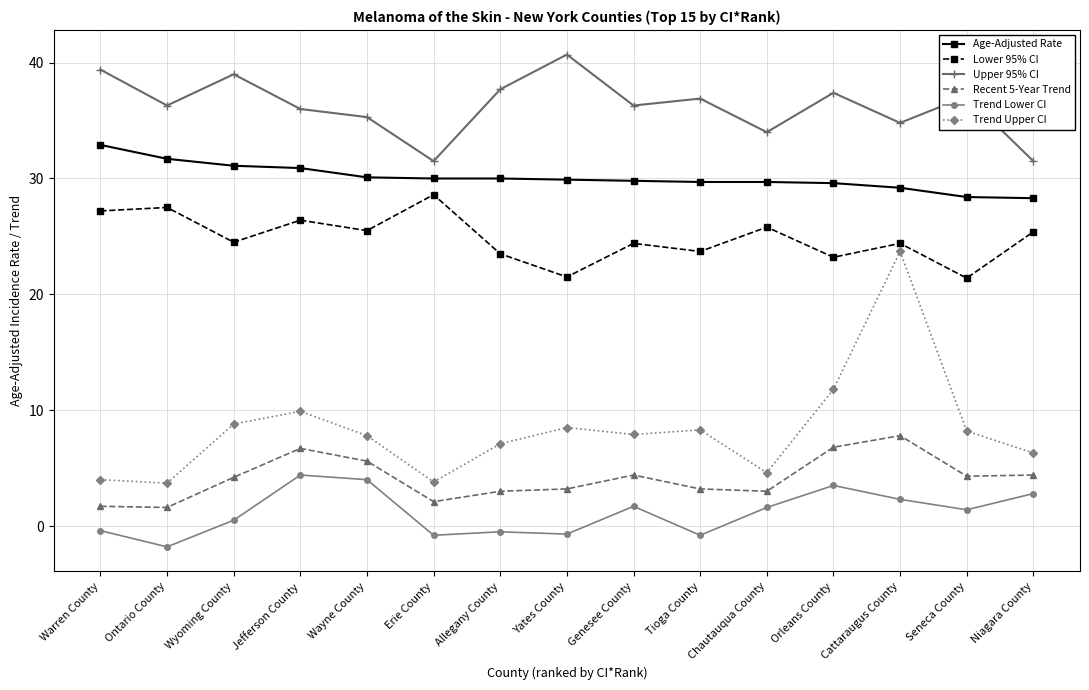

Is it true that Trend Upper CI equals 6.1 at Ontario County?

False